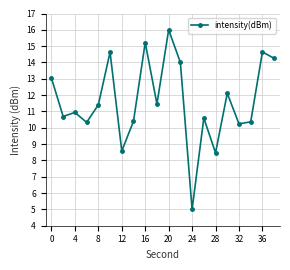

How many lines are shown in the chart?

1